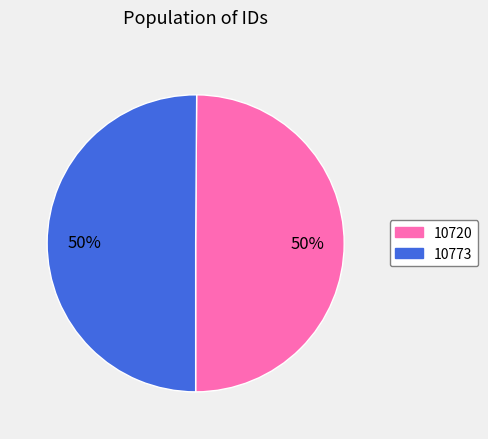

The 10773 slice represents 50% of the pie. True or false?

True